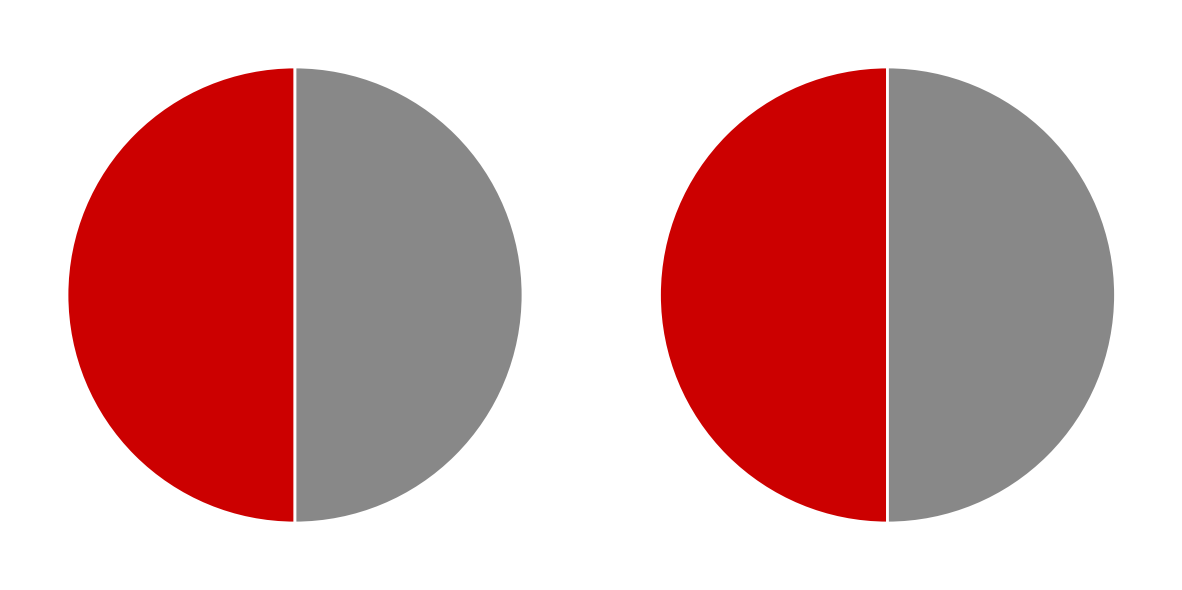

Count the number of slices in the pie.

2